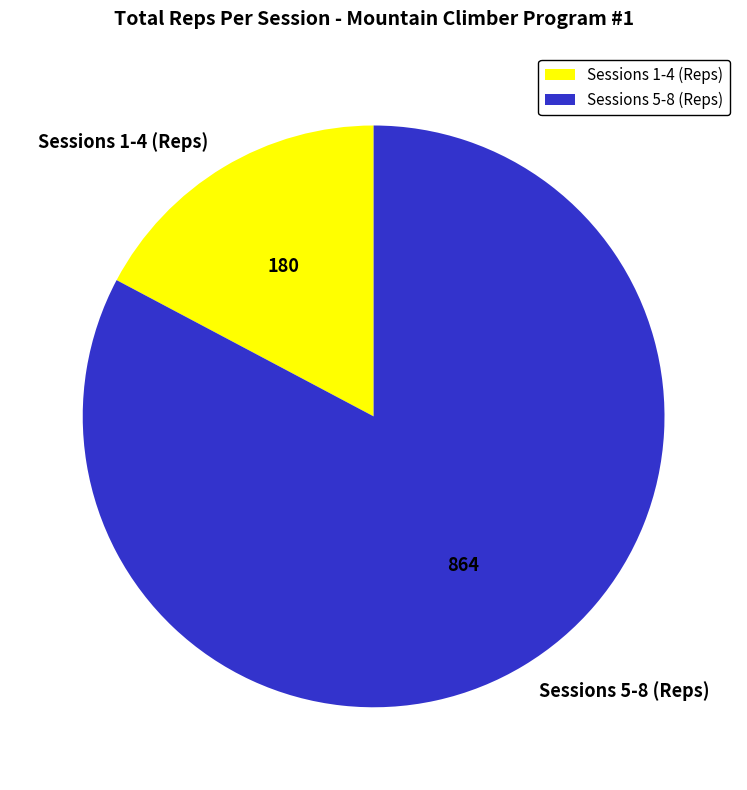

What is the ratio of the value at Sessions 5-8 (Reps) to the value at Sessions 1-4 (Reps)?

4.8